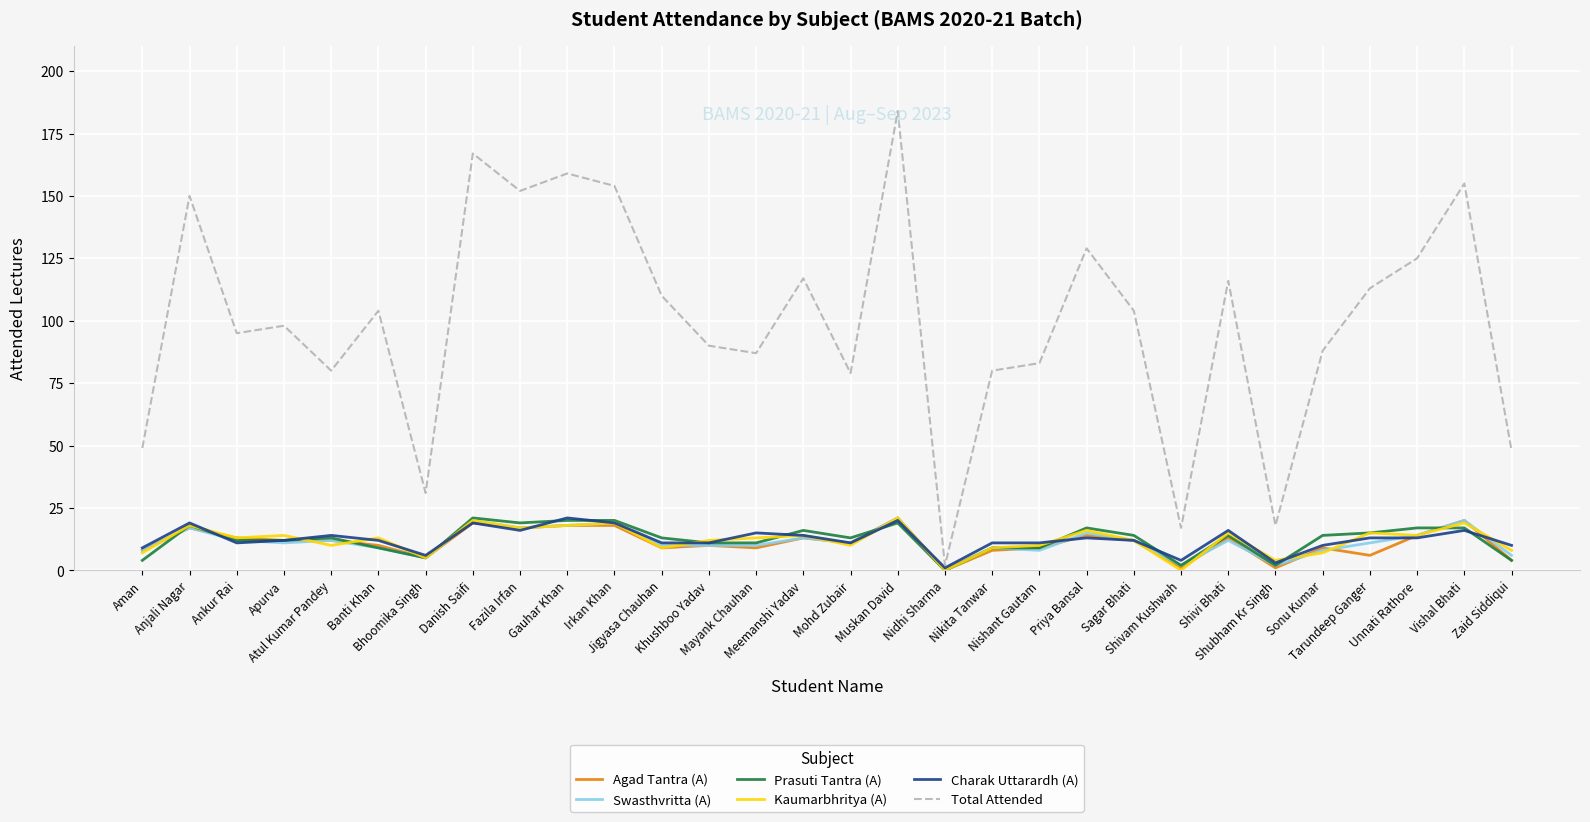

Which series has the largest range (max minus min)?

Total Attended